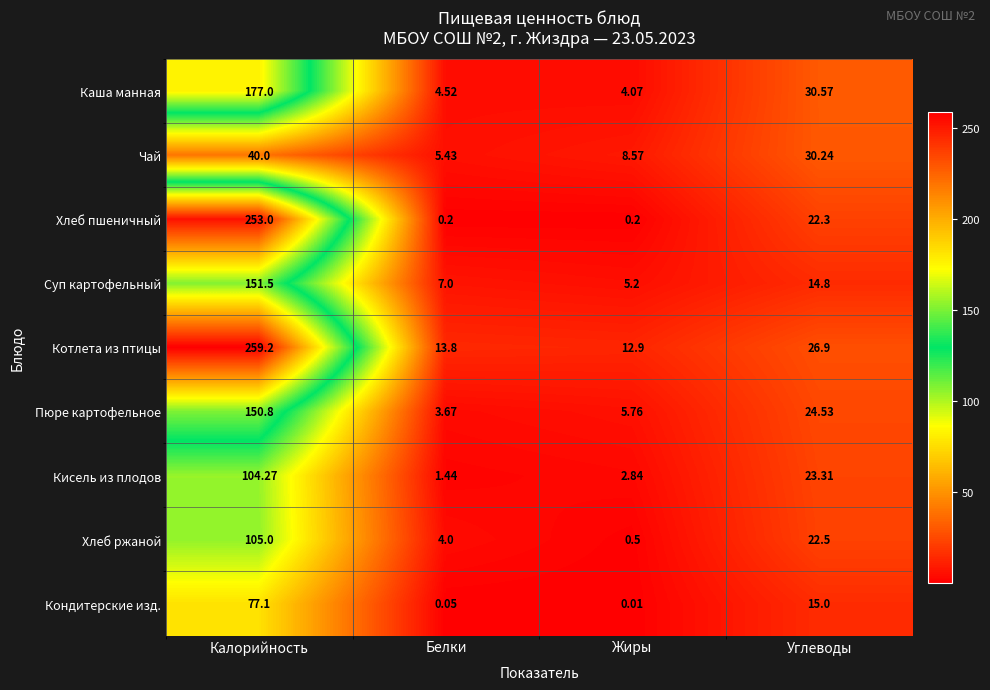

At which category does the chart reach its peak across all series?

Калорийность